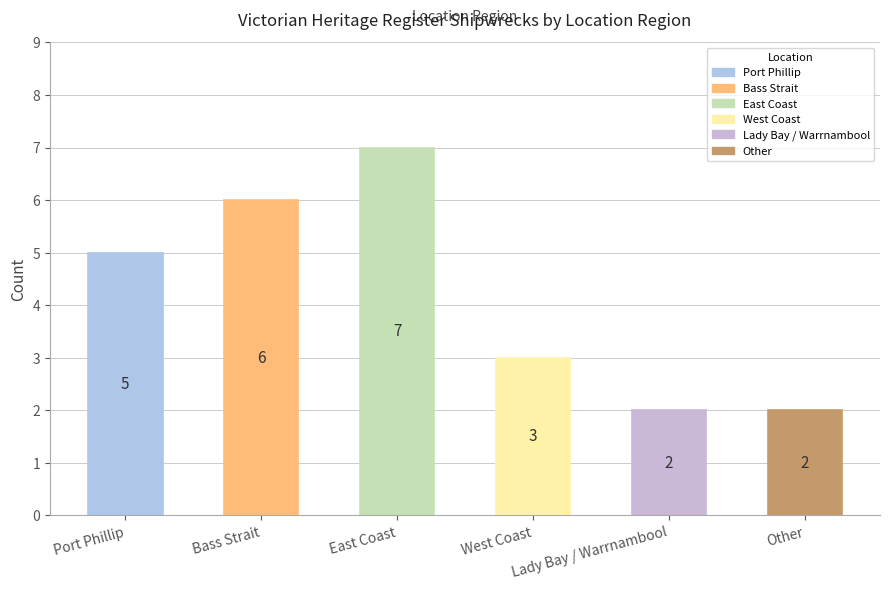

What is the difference between the values at Bass Strait and Other?

4